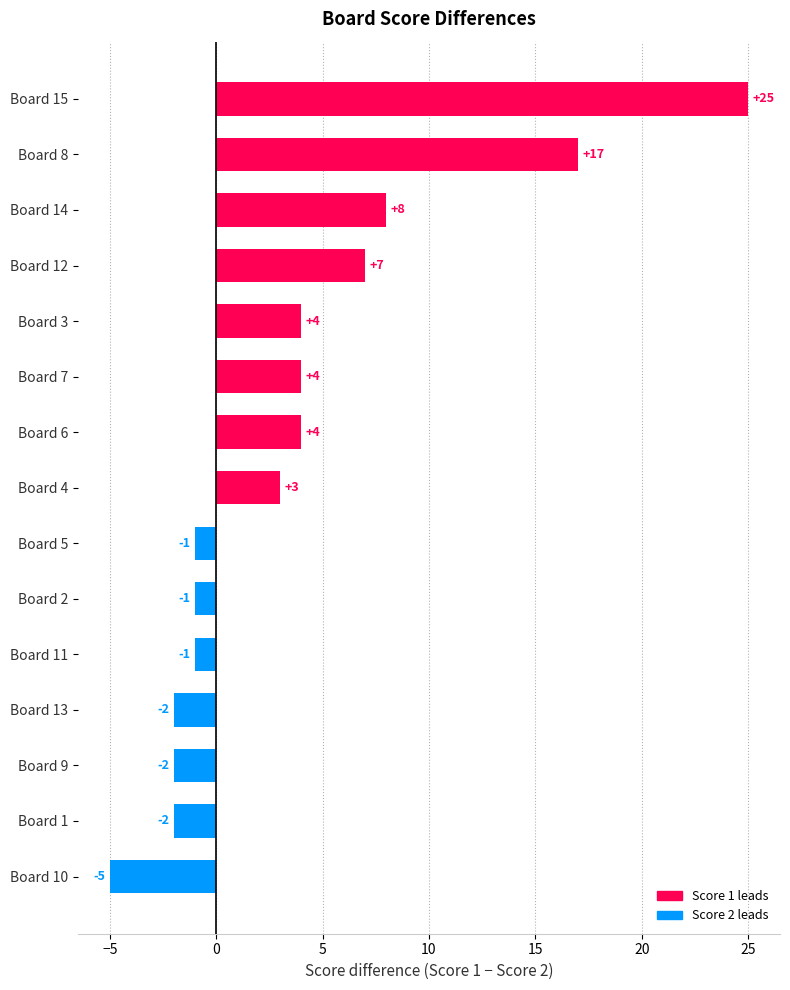

Reading top to bottom, what are all the values shown in this chart?

Board 15=25	Board 8=17	Board 14=8	Board 12=7	Board 3=4	Board 7=4	Board 6=4	Board 4=3	Board 5=-1	Board 2=-1	Board 11=-1	Board 13=-2	Board 9=-2	Board 1=-2	Board 10=-5